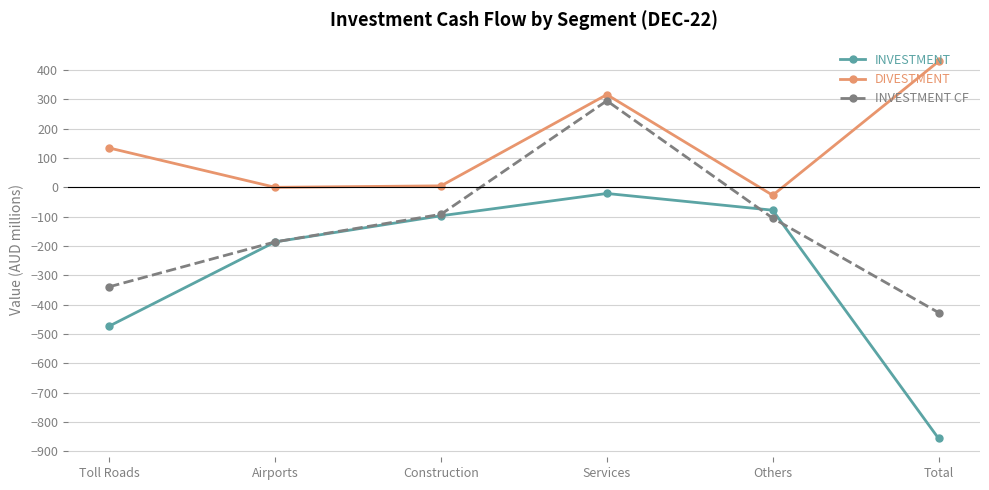

Which series ends up on top after the final intersection of INVESTMENT and INVESTMENT CF?

INVESTMENT CF